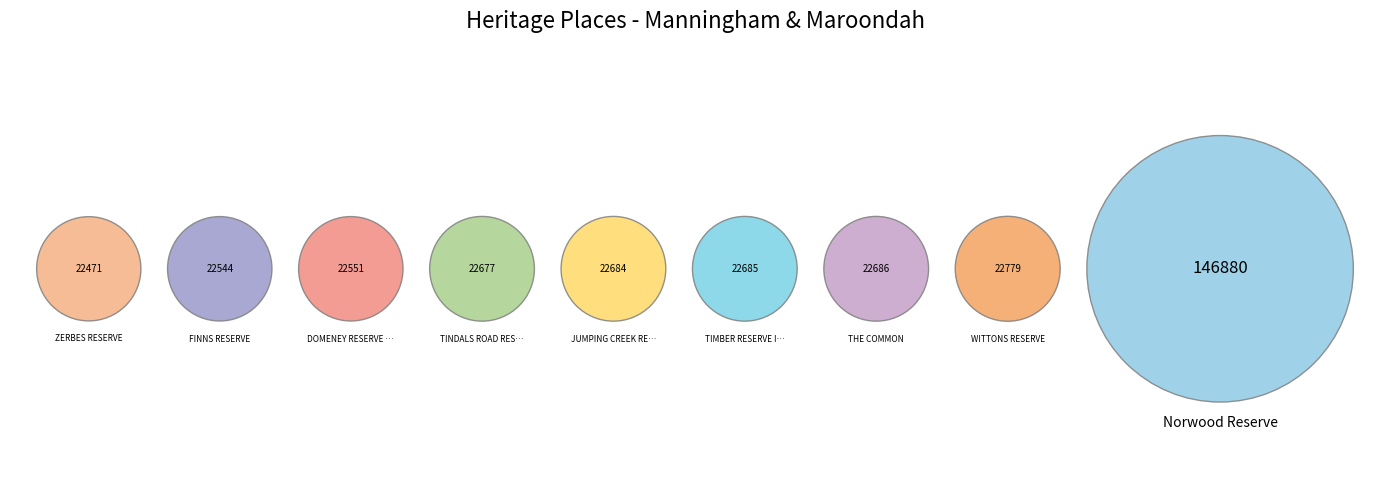

True or false: TINDALS ROAD RESERVE accounts for 7% of the total.

True